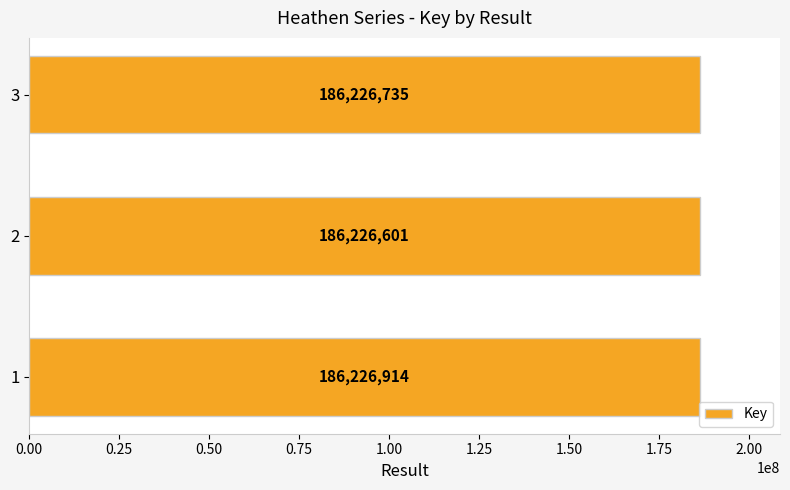

Are the bars grouped side by side (vs. stacked)?

No